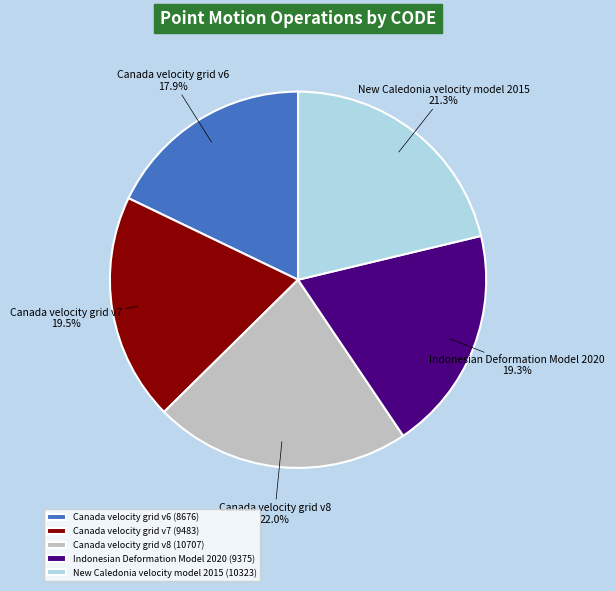

Which category has the biggest portion of the pie?

Canada velocity grid v8